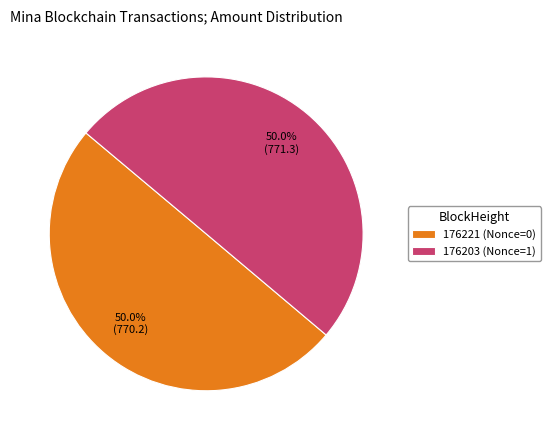

Approximately how many times larger is the value at 176221 (Nonce=0) compared to 176203 (Nonce=1)?

1.0